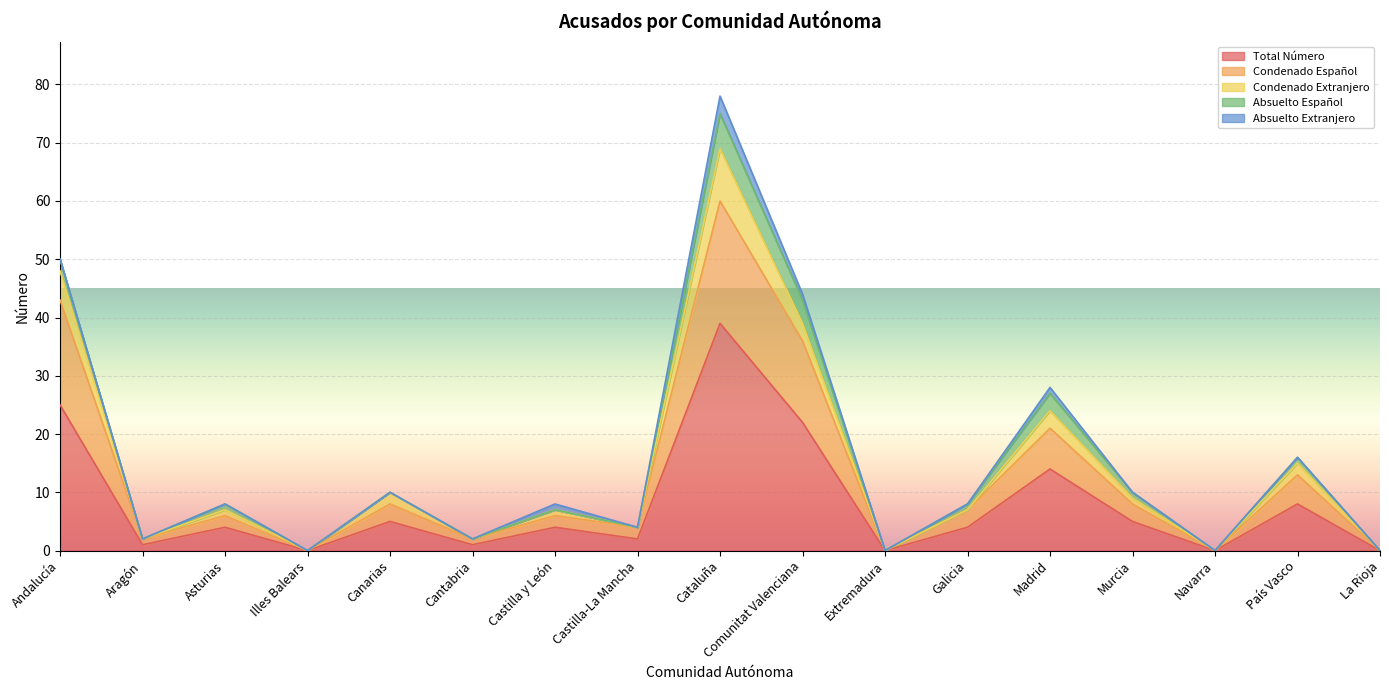

Which category has the highest value in the Total Número series?

Cataluña